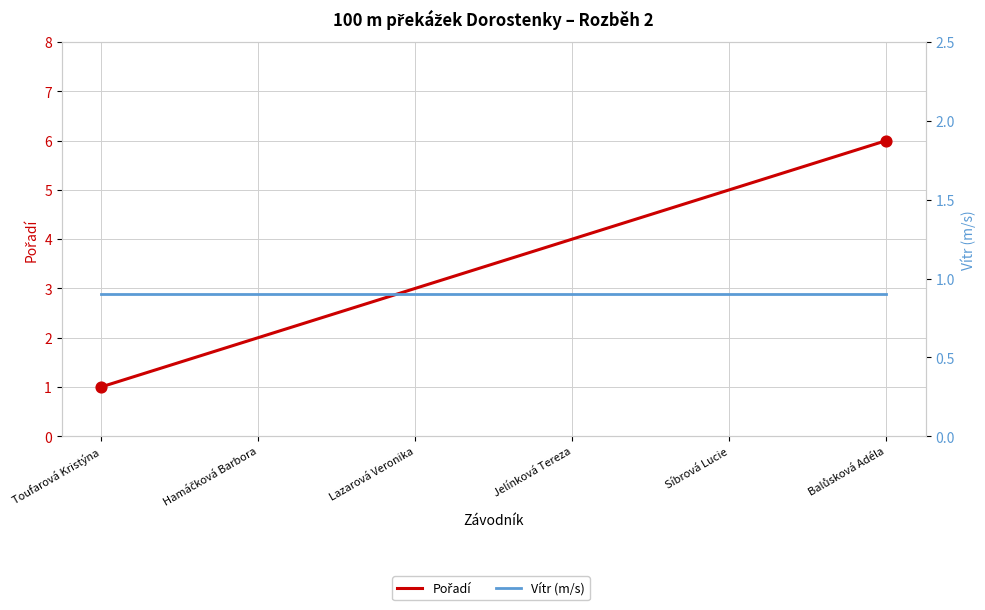

At which category is the sum across all series the highest?

Balůsková Adéla